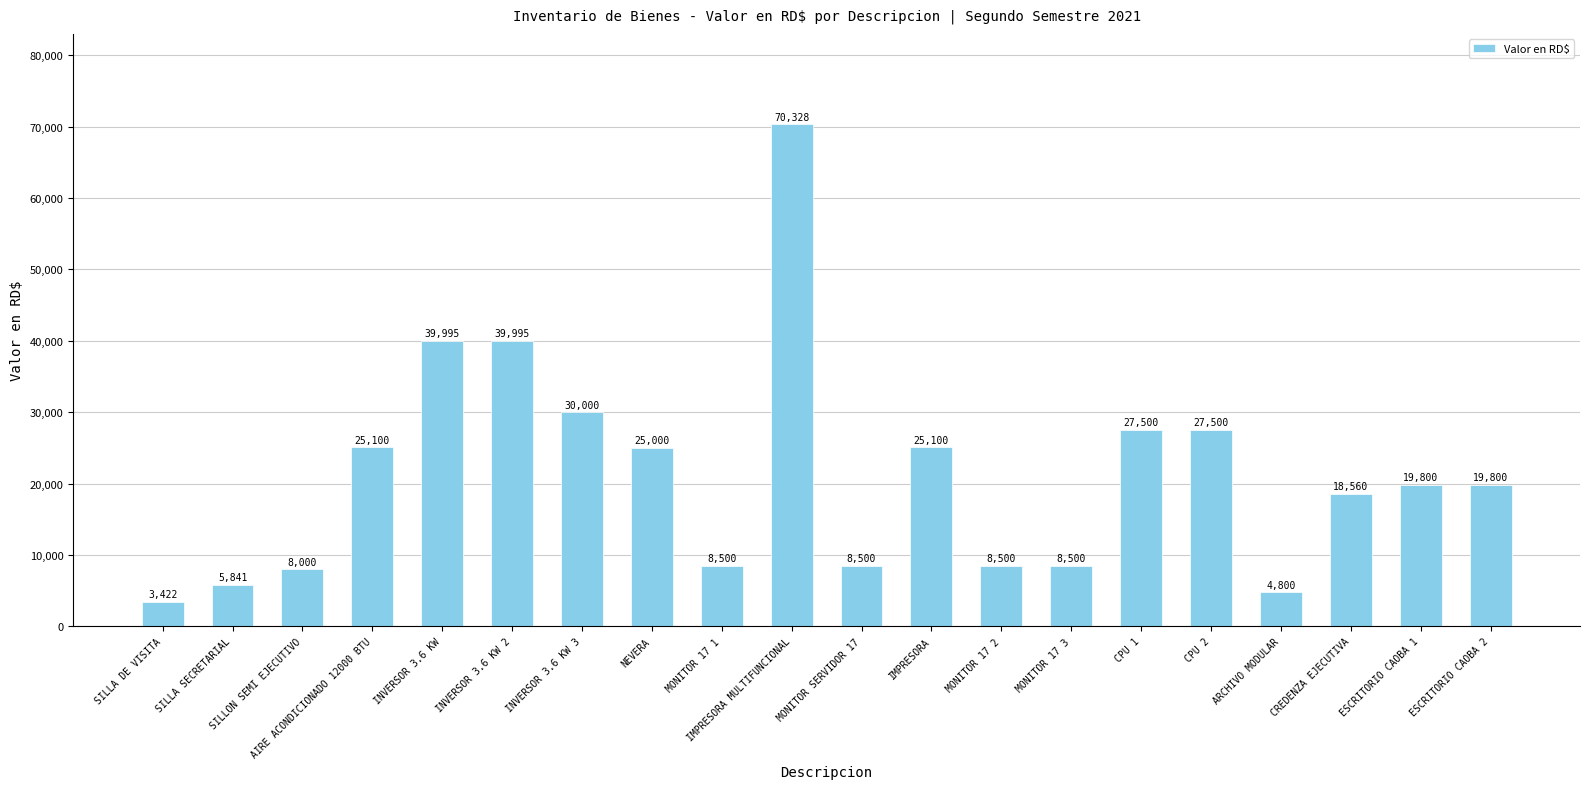

What is the change in value from MONITOR SERVIDOR 17 to ARCHIVO MODULAR?

-3700